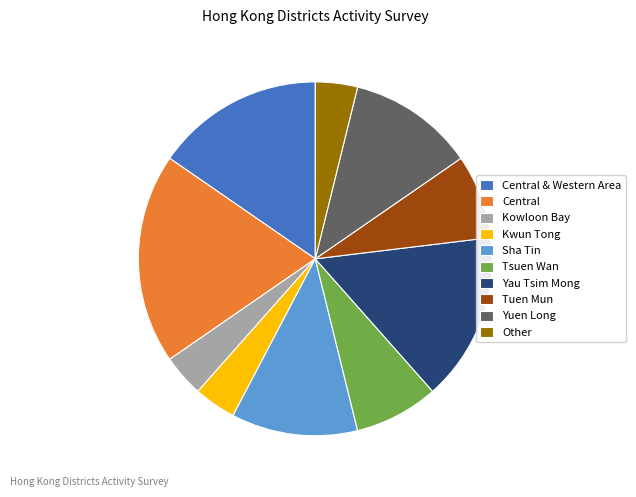

Which category has the biggest portion of the pie?

Central